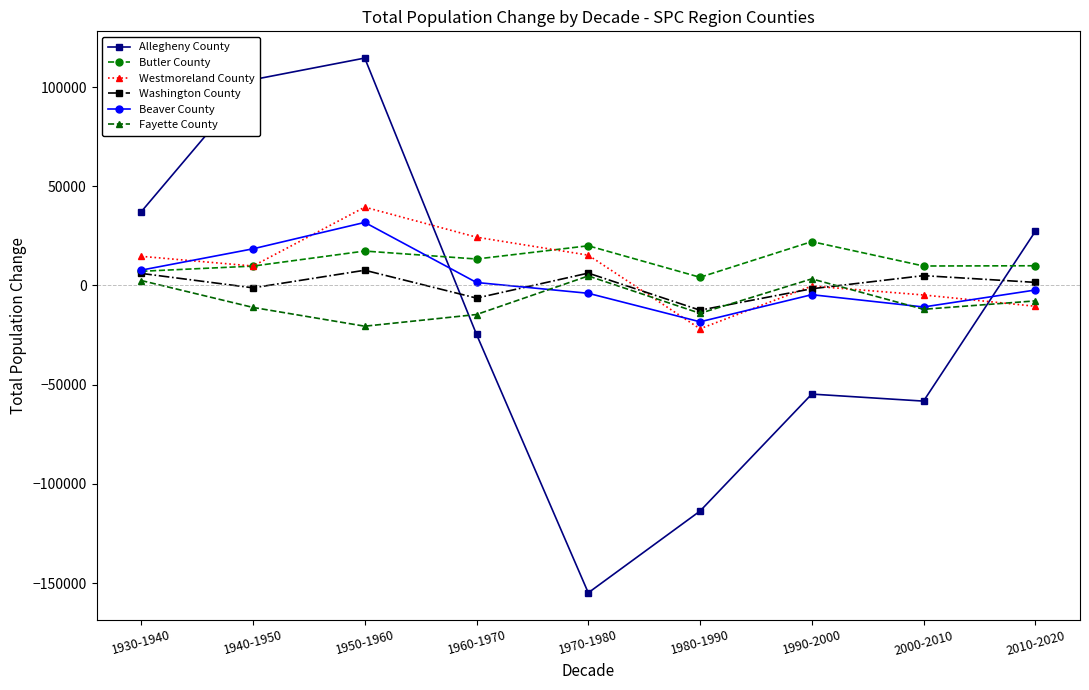

Which series has the largest total across all categories?

Butler County